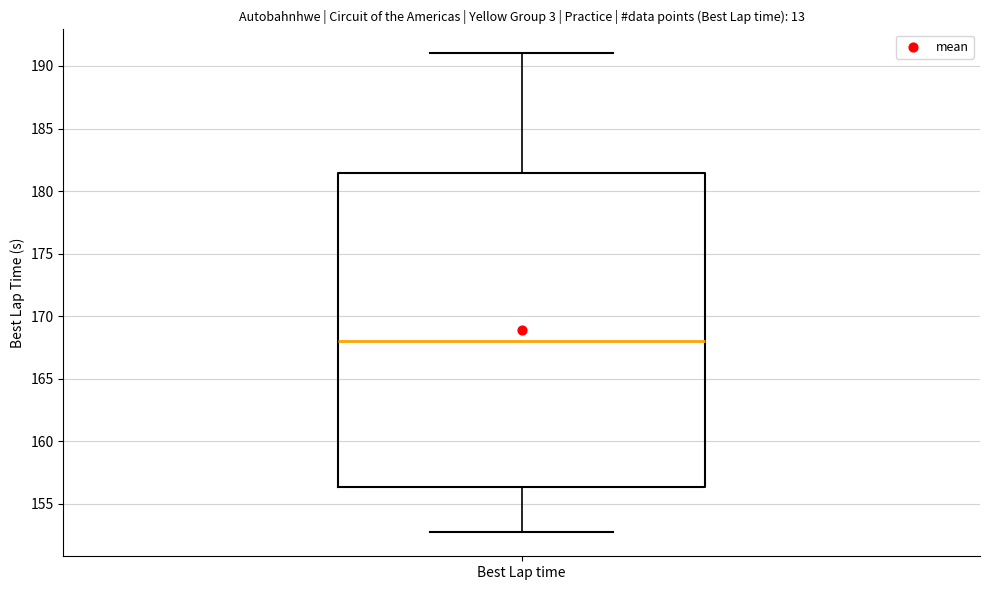

Read this box plot against the y-axis: the position of the median line, the range covered by the box, and the ends of both whiskers. The values are not printed on the chart, so give them approximately, as read against the axis.

median 168.0, box 156.5 to 181.5, whiskers 152.5 to 191.0